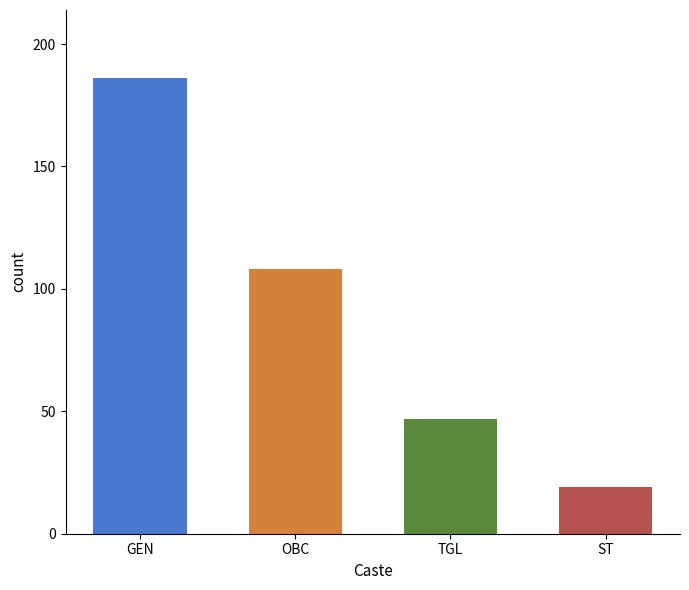

What is the greatest value displayed?

186